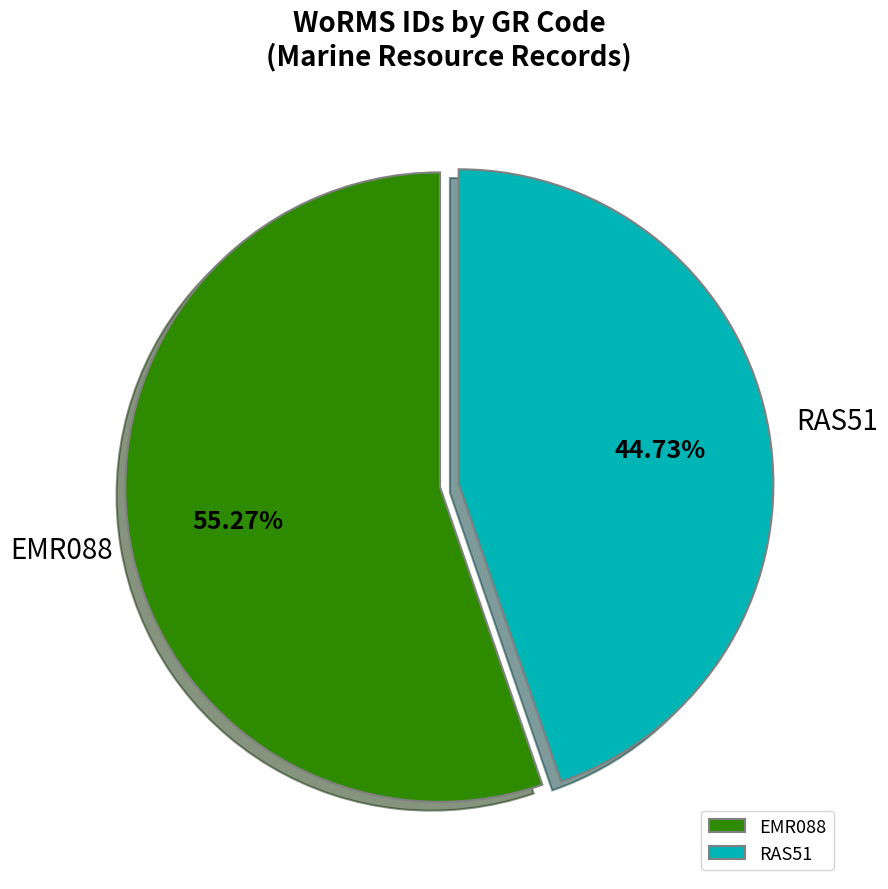

Which category accounts for the majority?

EMR088